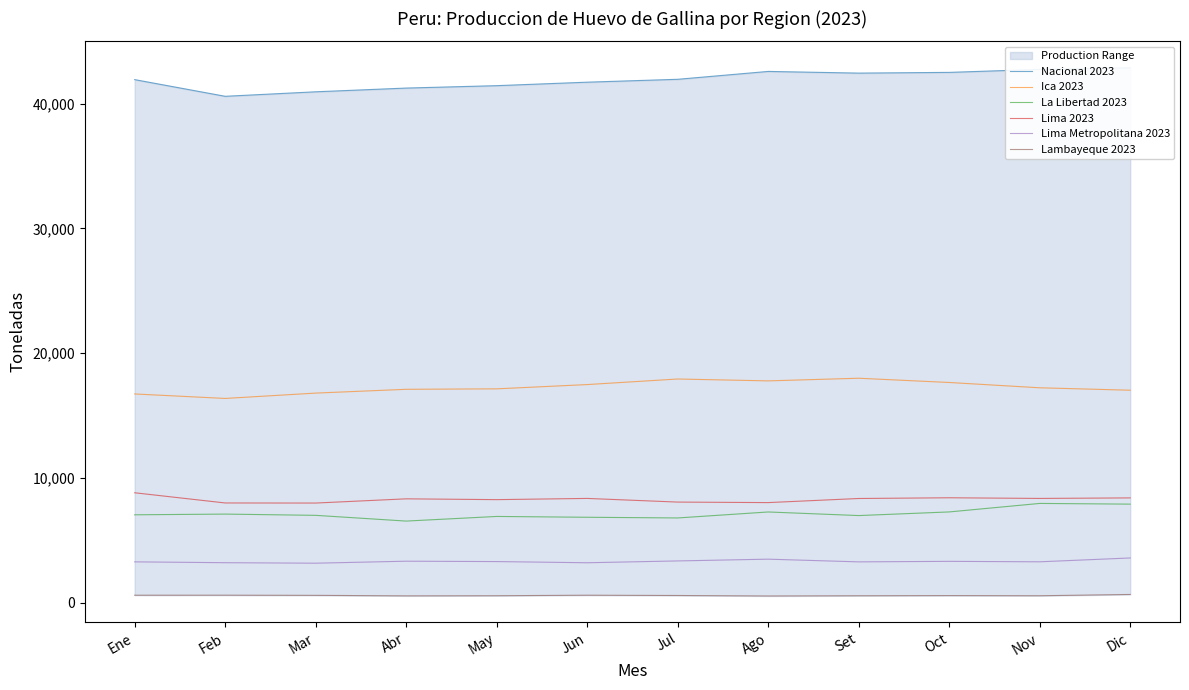

What is the average value of the Nacional 2023 series?

41923.3